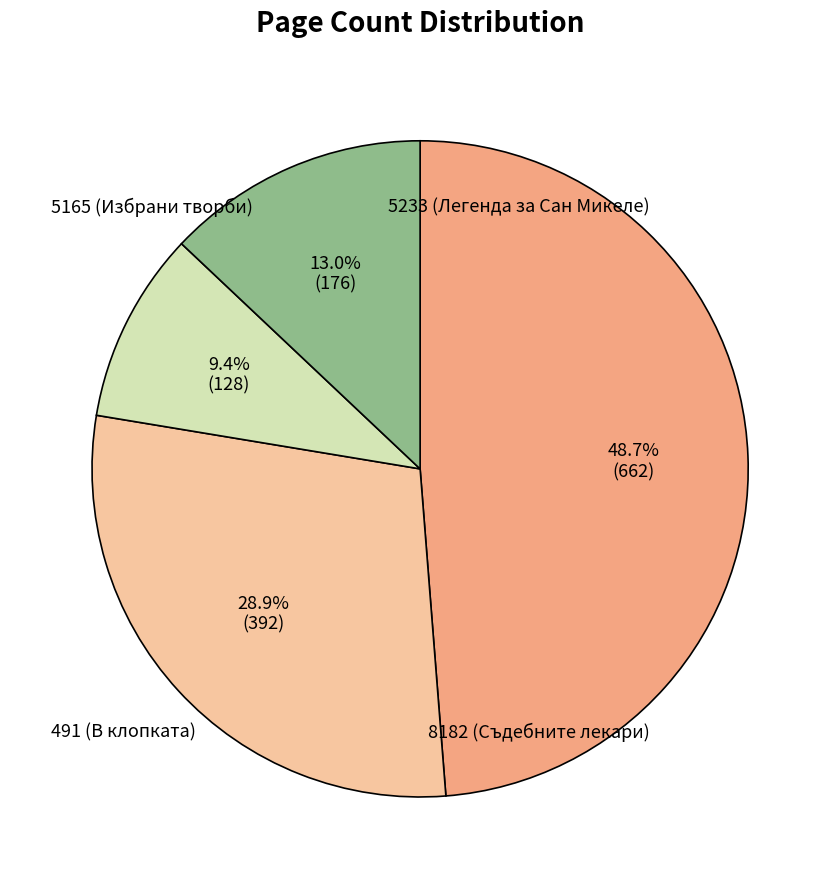

Is there any slice that represents more than half of the pie?

No